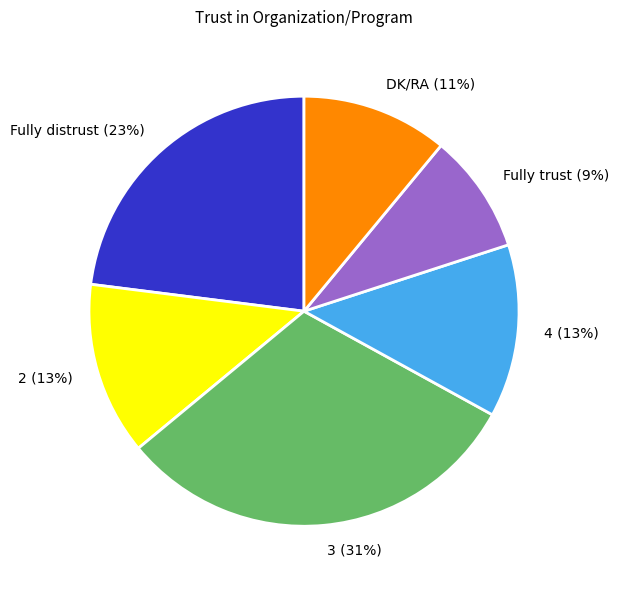

Which category has the smallest portion of the pie?

Fully trust